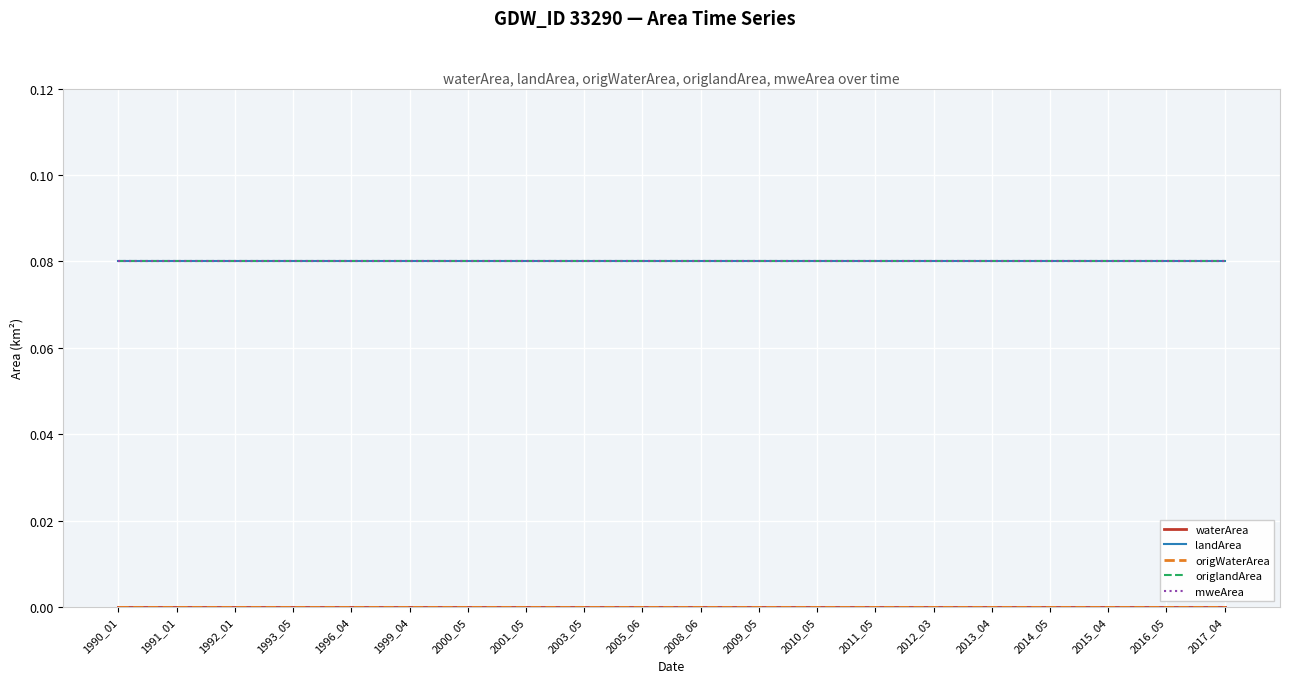

What is the sum of the mweArea values at 2016_05 and 2005_06?

0.2